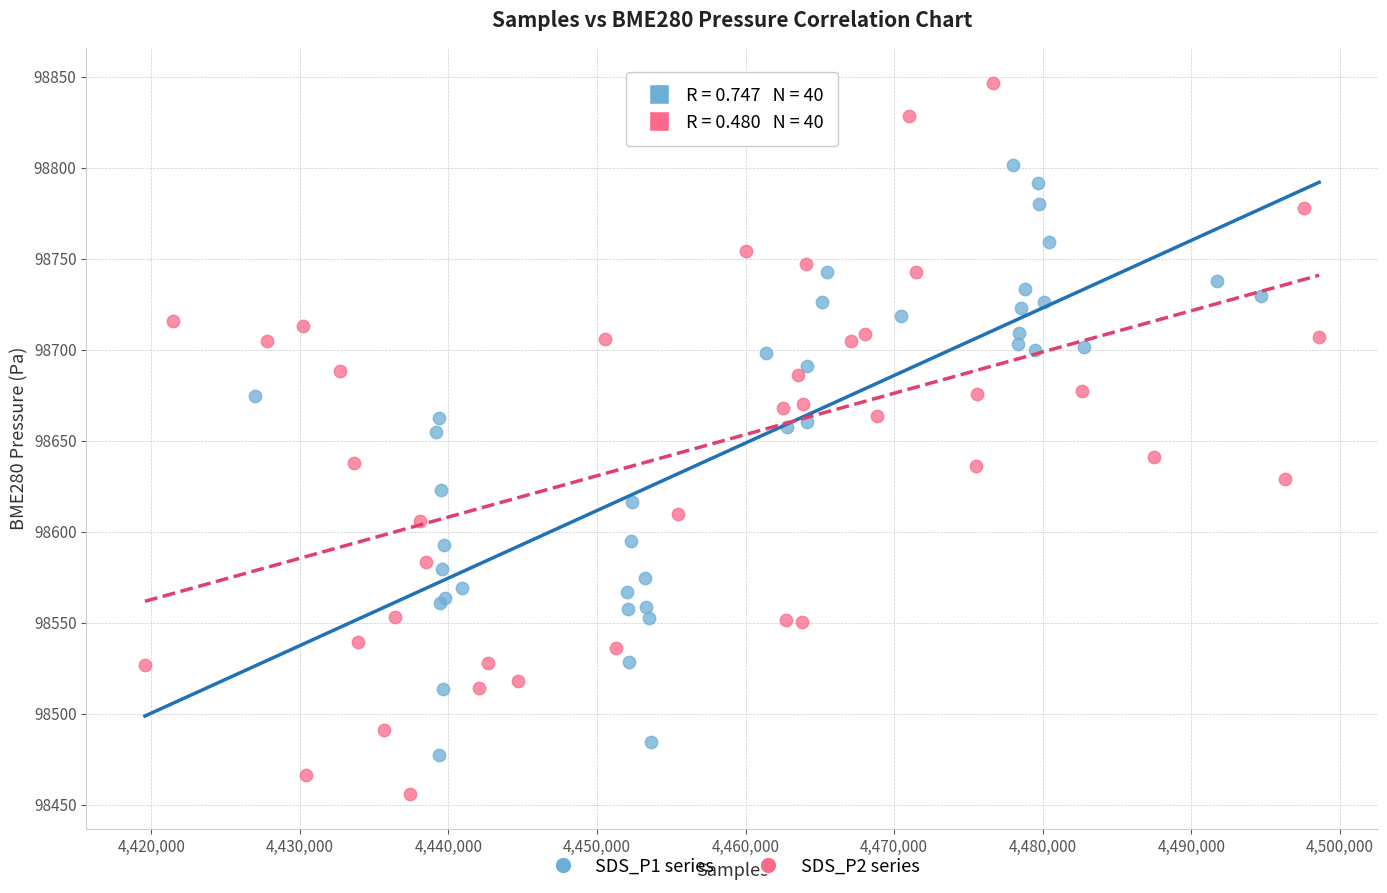

Which series reaches the maximum Y coordinate?

SDS_P2 series